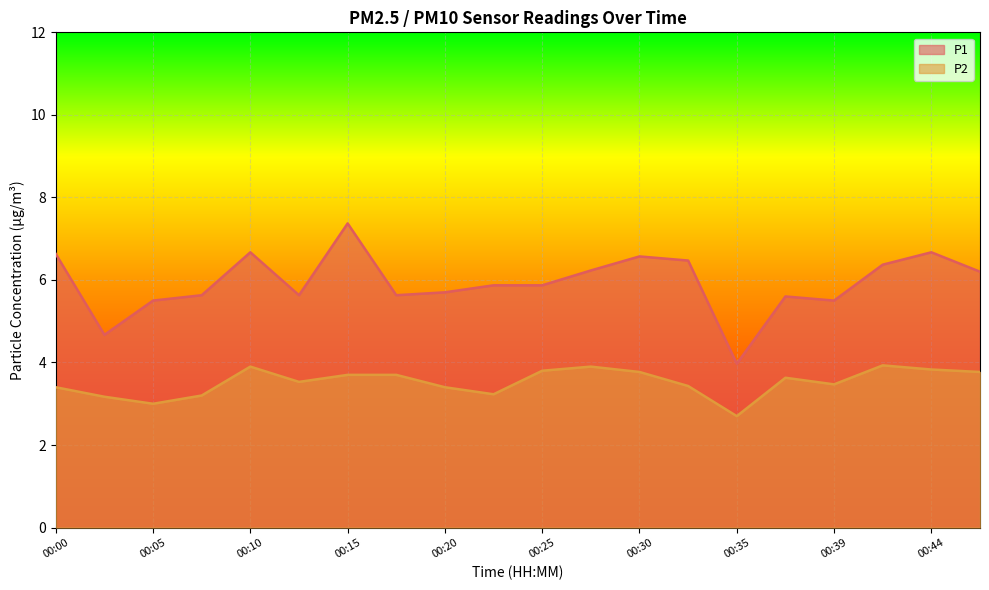

Reading left to right, list all the values displayed in this chart.

P1: 00:00=6.6	00:02=4.7	00:05=5.5	00:07=5.6	00:10=6.7	00:12=5.6	00:15=7.4	00:17=5.6	00:20=5.7	00:22=5.9	00:25=5.9	00:27=6.2	00:30=6.6	00:32=6.5	00:35=4.0	00:37=5.6	00:39=5.5	00:42=6.4	00:44=6.7	00:47=6.2
P2: 00:00=3.4	00:02=3.2	00:05=3.0	00:07=3.2	00:10=3.9	00:12=3.5	00:15=3.7	00:17=3.7	00:20=3.4	00:22=3.2	00:25=3.8	00:27=3.9	00:30=3.8	00:32=3.4	00:35=2.7	00:37=3.6	00:39=3.5	00:42=3.9	00:44=3.8	00:47=3.8